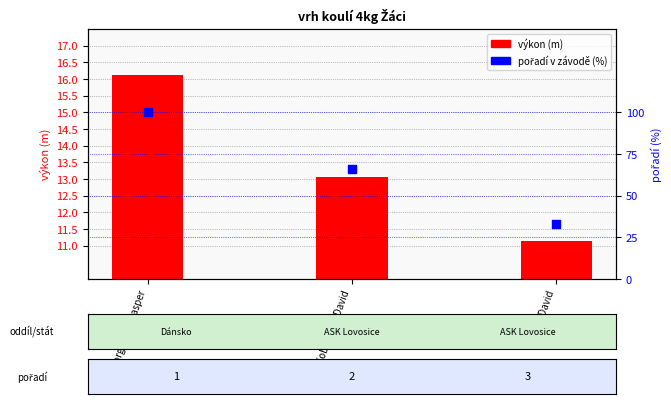

Which series has the widest spread of Y values?

pořadí v závodě (%)